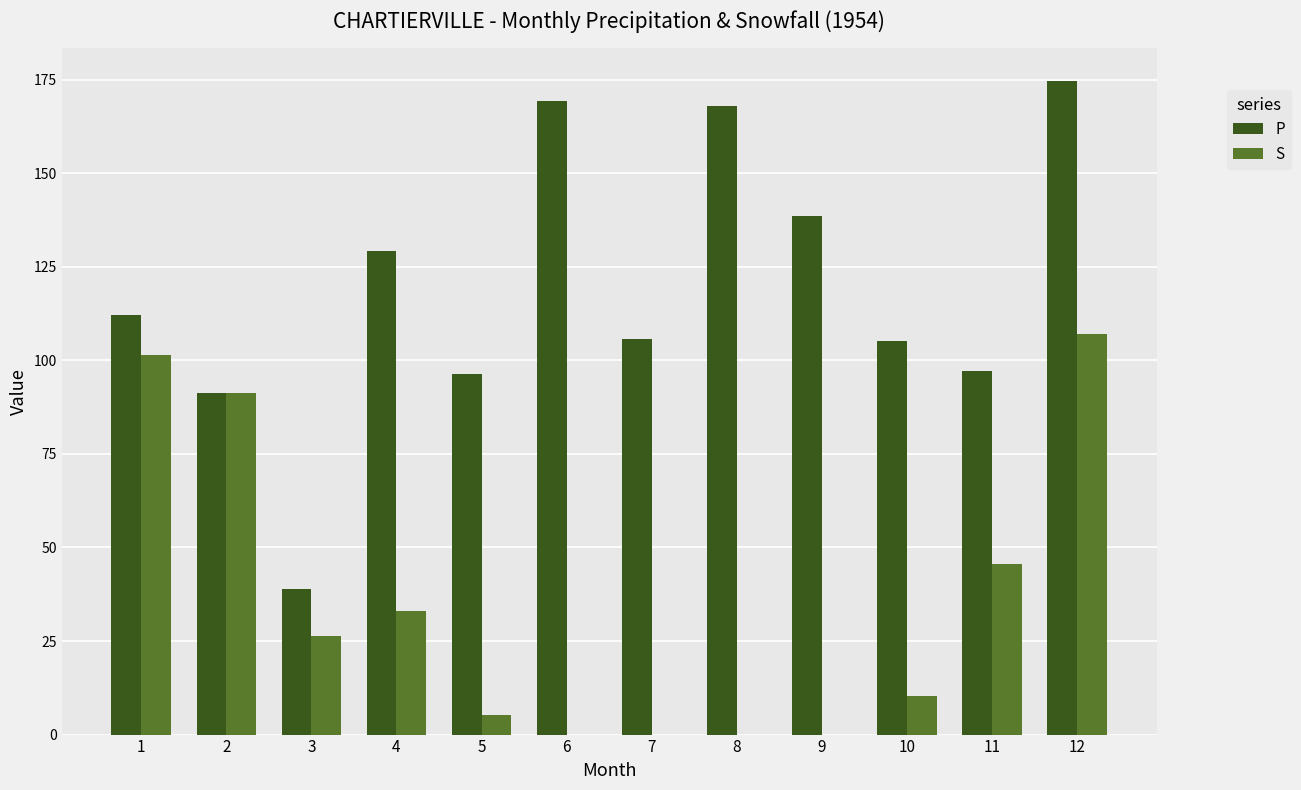

At which category is the sum across all series the highest?

12